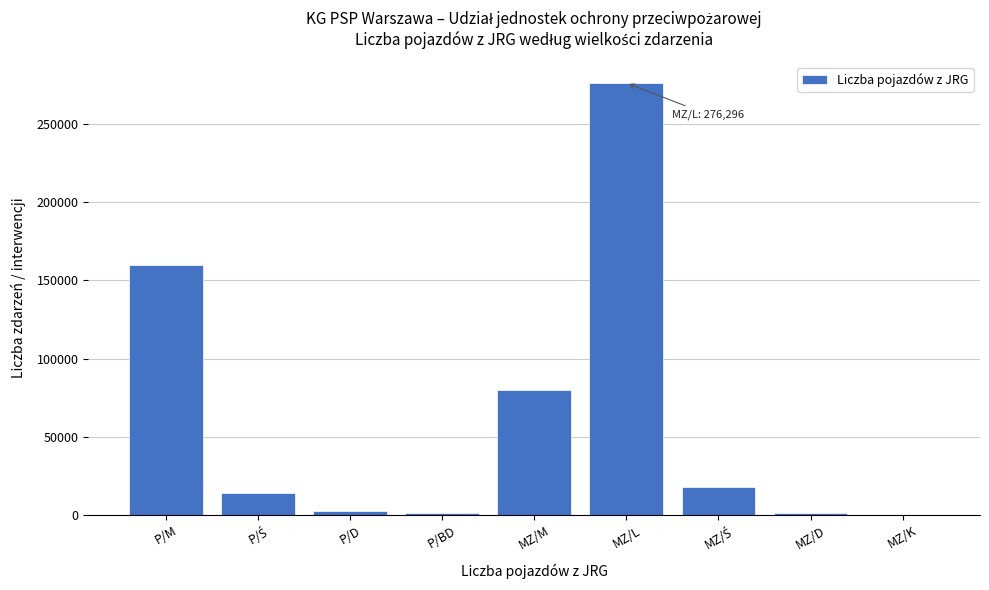

What is the maximum value shown in the chart?

276296